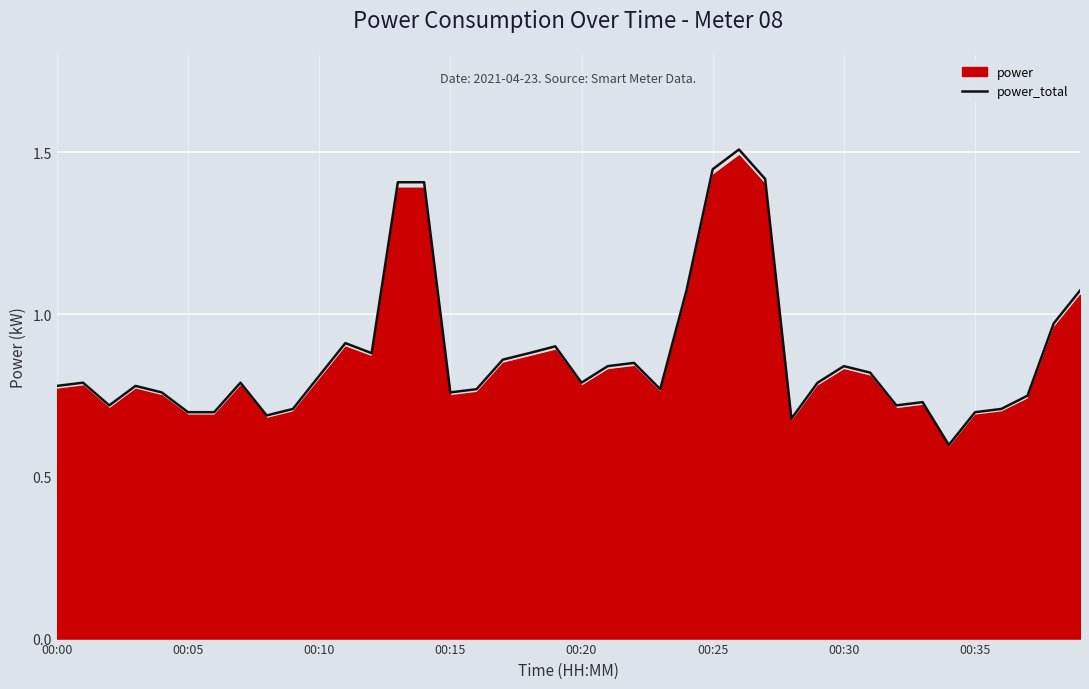

Reading left to right, list all the values displayed in this chart.

0.8	0.8	0.7	0.8	0.8	0.7	0.7	0.8	0.7	0.7	0.8	0.9	0.9	1.4	1.4	0.8	0.8	0.9	0.9	0.9	0.8	0.8	0.8	0.8	1.1	1.4	1.5	1.4	0.7	0.8	0.8	0.8	0.7	0.7	0.6	0.7	0.7	0.7	1.0	1.1